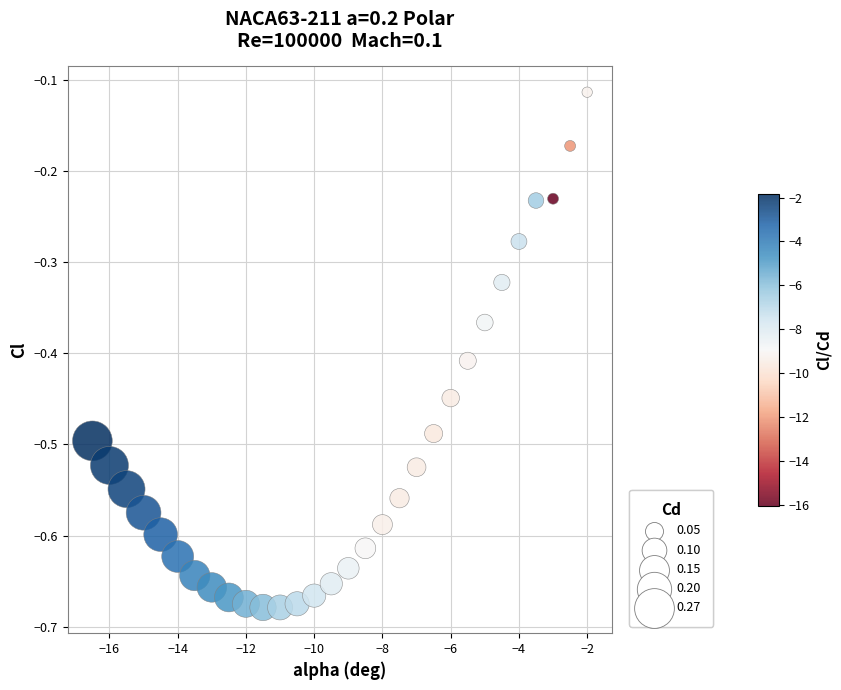

What is the range of Y values (max minus min)?

0.6